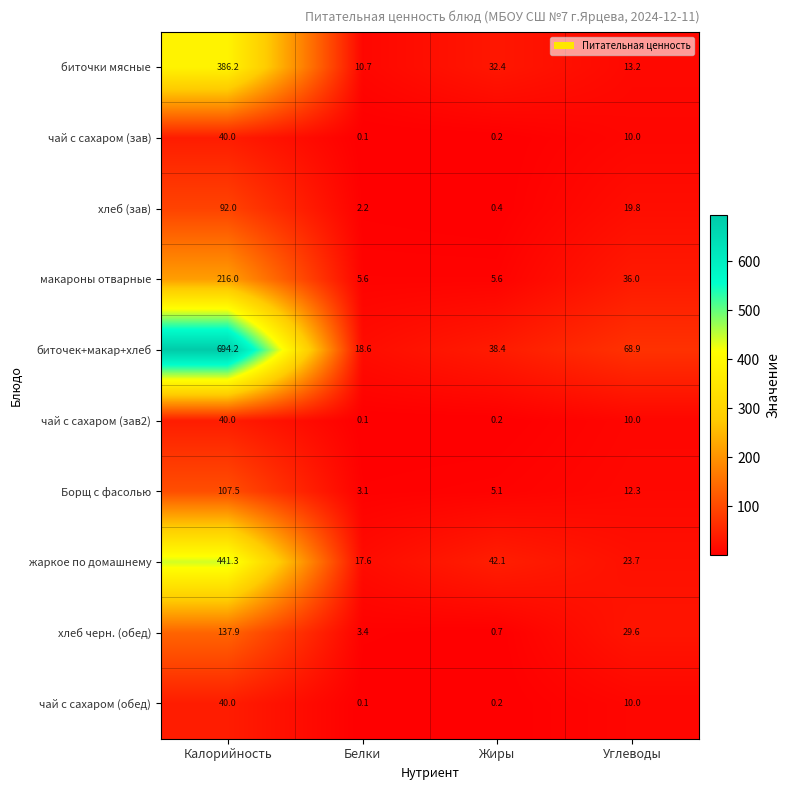

What is the smallest value displayed?

0.1